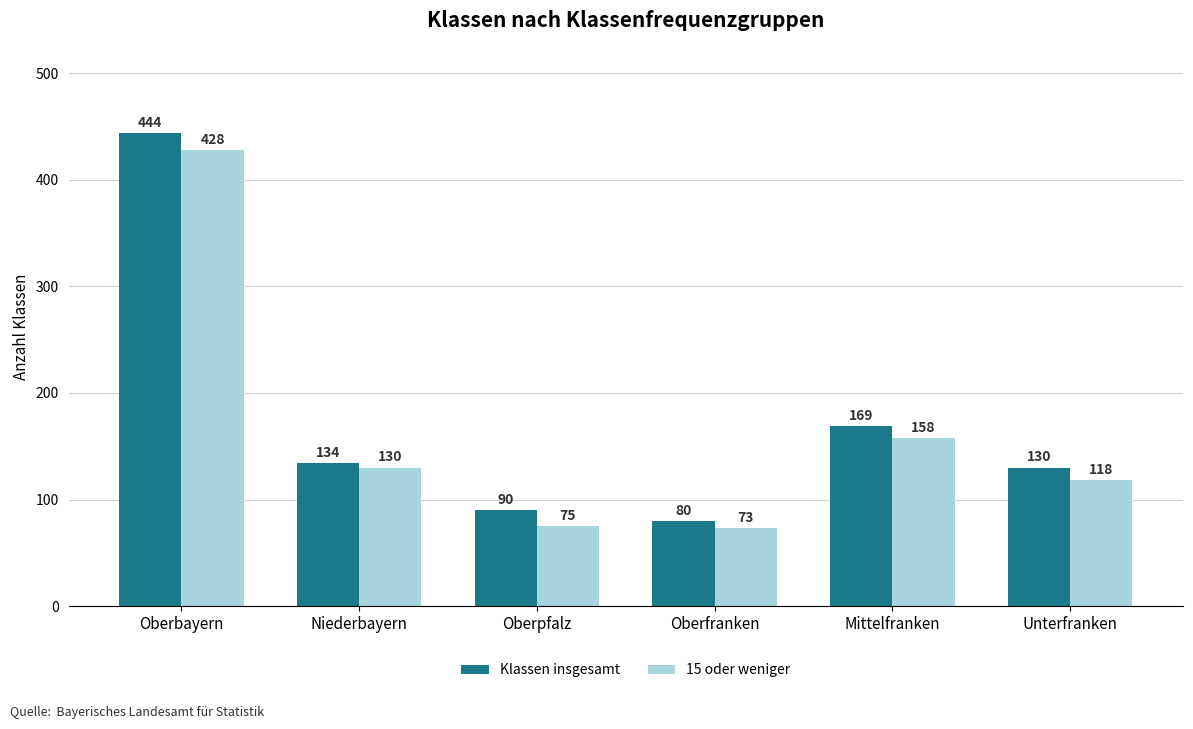

How many groups of bars are there?

6